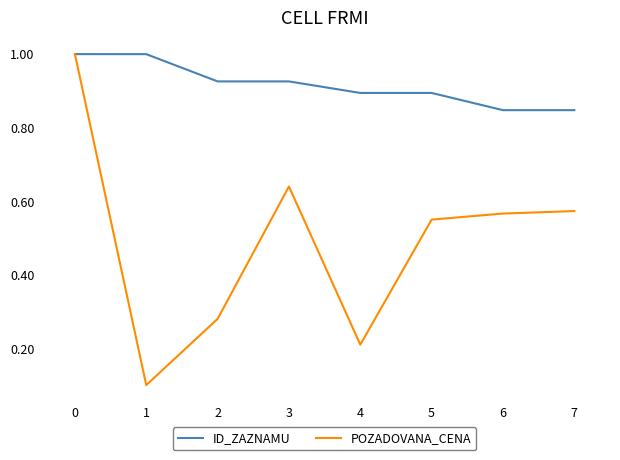

Which series changed the most between 0 and 2?

POZADOVANA_CENA